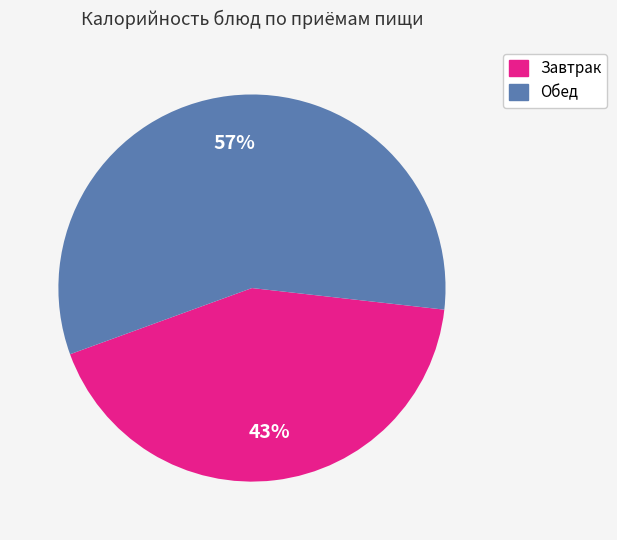

Is there any slice that represents more than half of the pie?

Yes